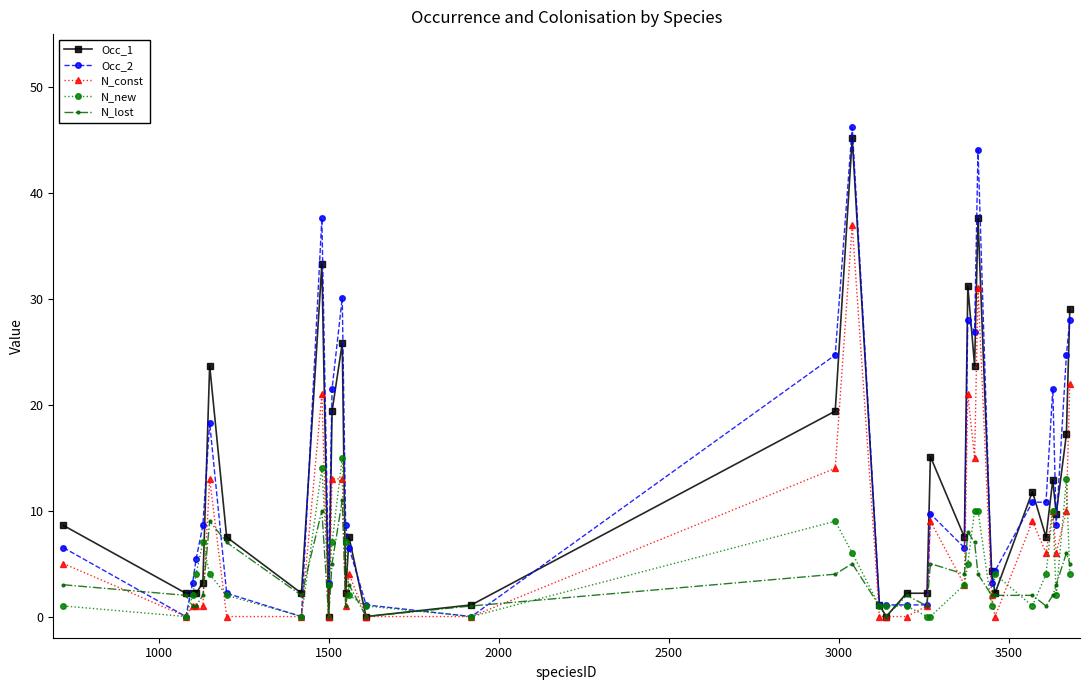

True or false: N_const has more than 2 points higher than both neighbors.

True